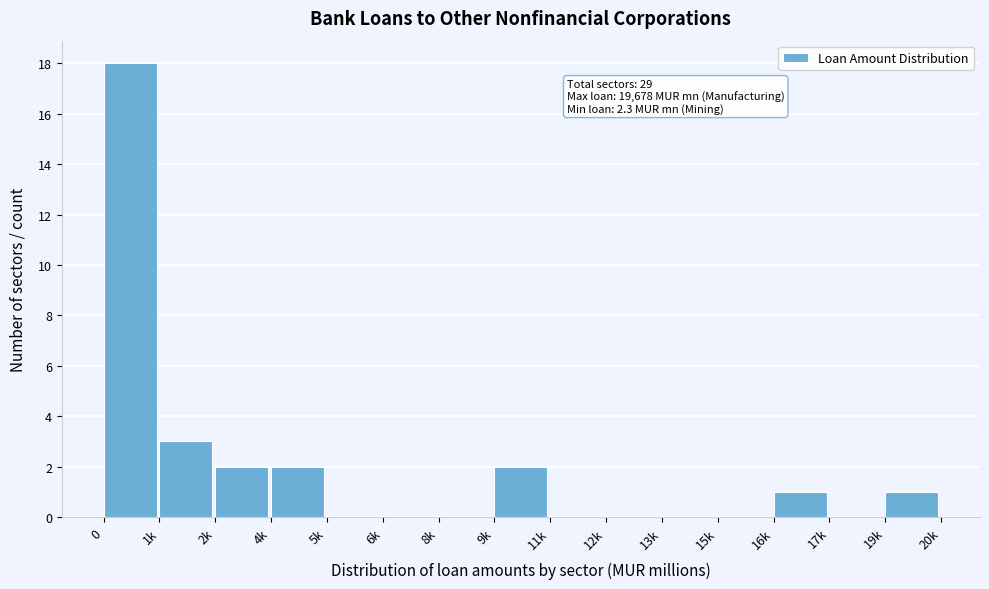

Reading left to right, transcribe all the data shown in this chart.

0=18	1k=3	2k=2	4k=2	5k=0	6k=0	8k=0	9k=2	11k=0	12k=0	13k=0	15k=0	16k=1	17k=0	19k=1